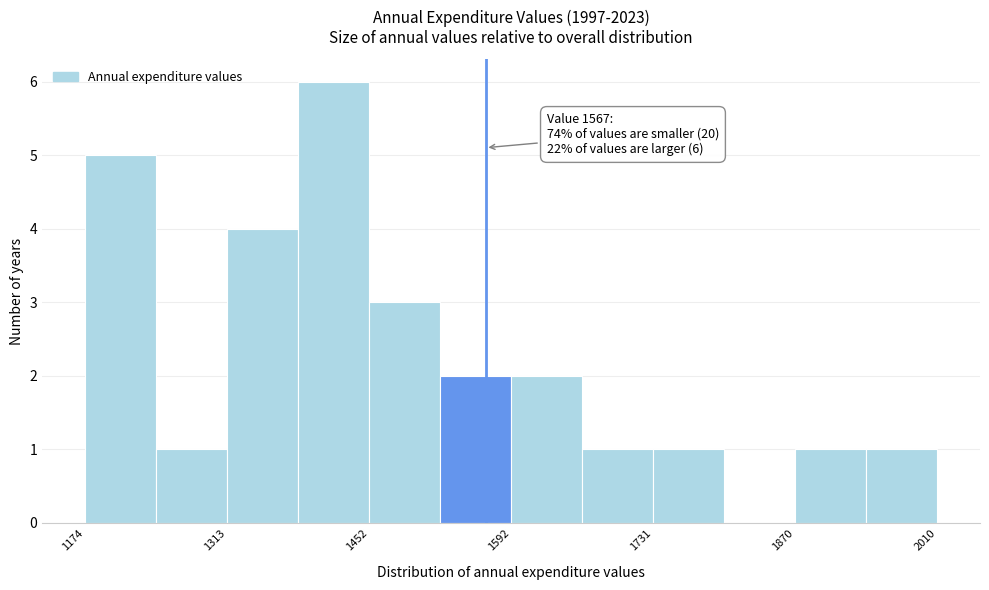

Read against the x-axis, roughly where is the centre of the tallest bar?

1420